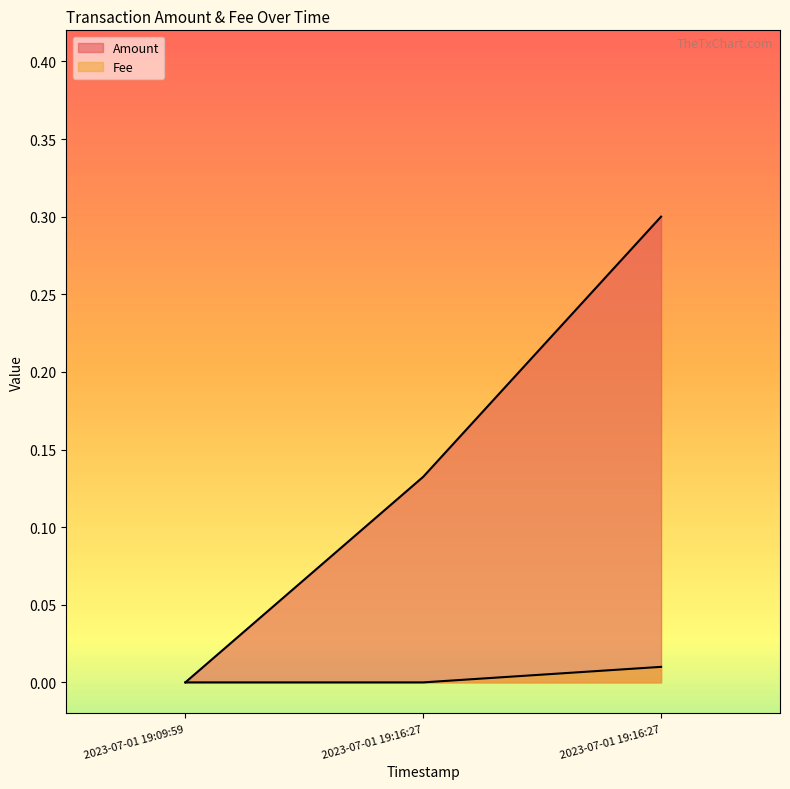

How many Amount values are between 0 and 1?

3